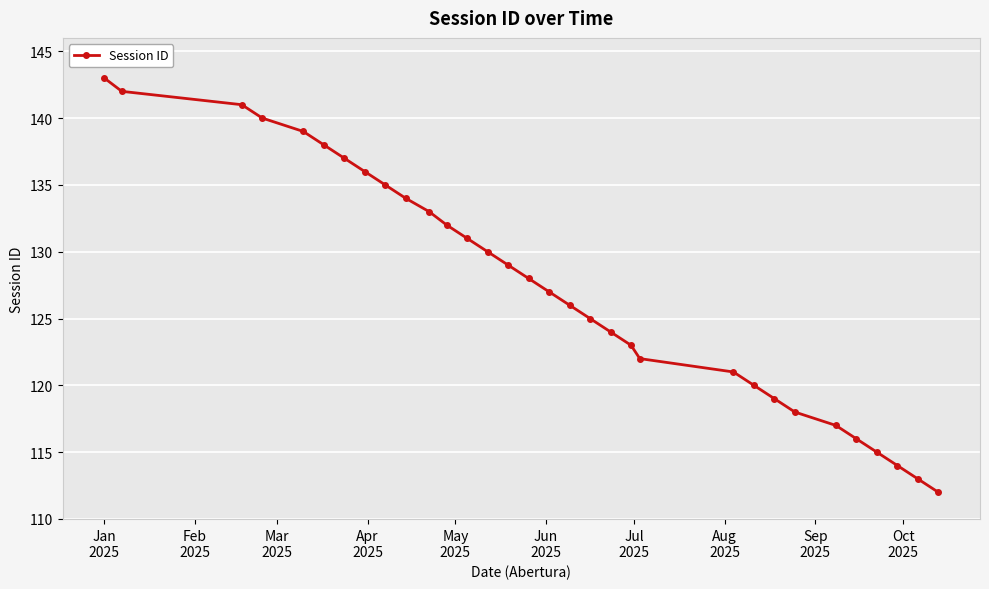

What is the difference between the maximum and minimum values?

31